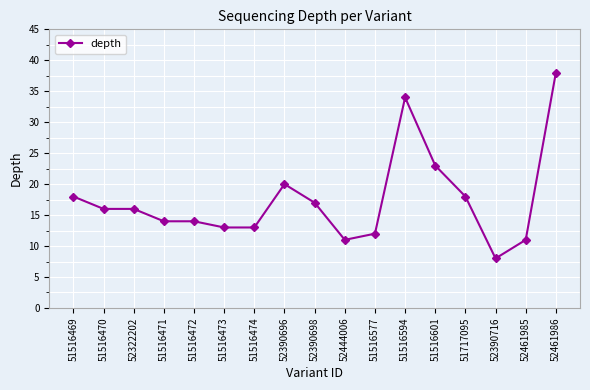

Which category has the lowest value across all series?

52390716